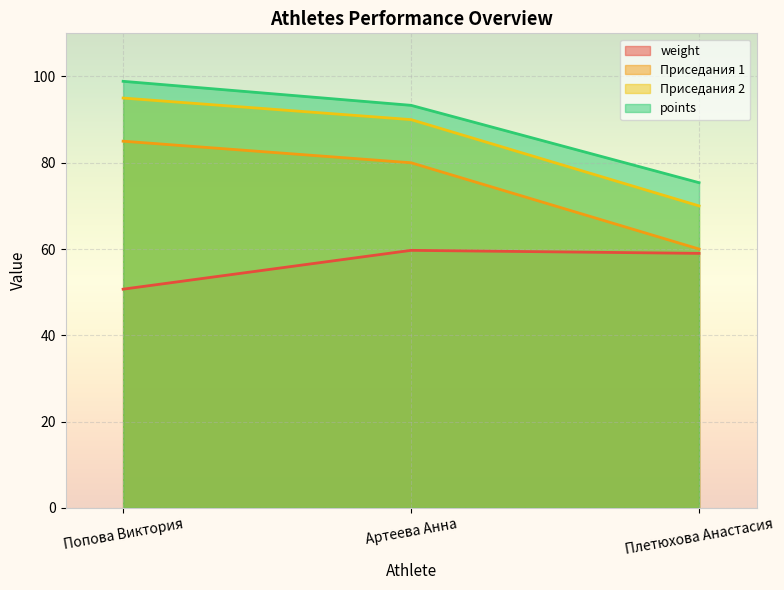

At how many categories does at least one series exceed 63?

3